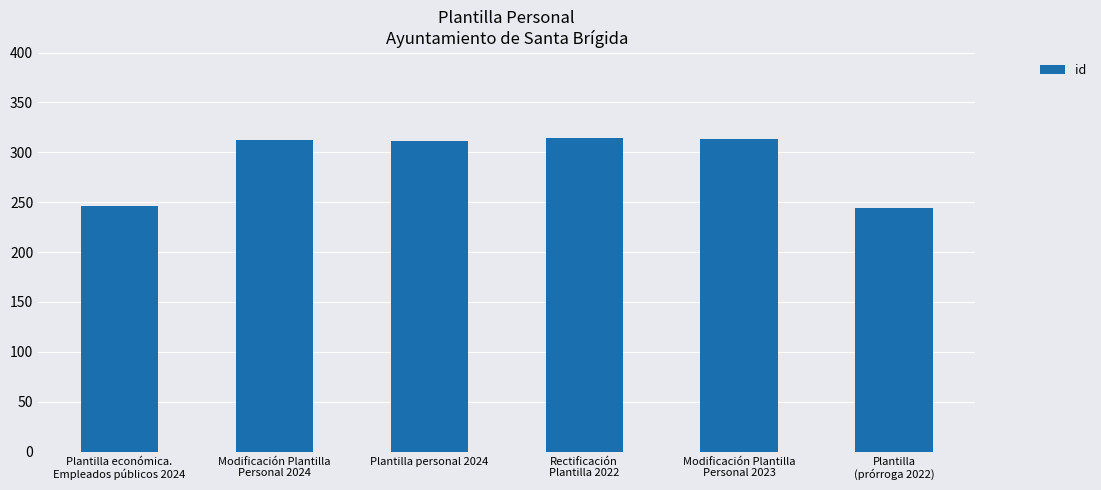

What position from the left is Plantilla económica.
Empleados públicos 2024?

1